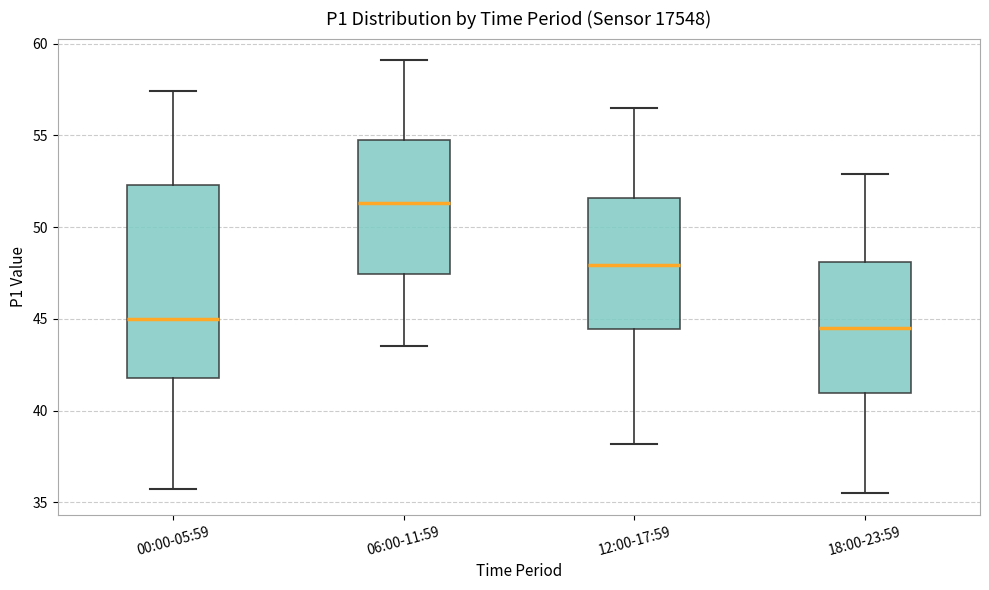

Which box has the highest median line?

06:00-11:59